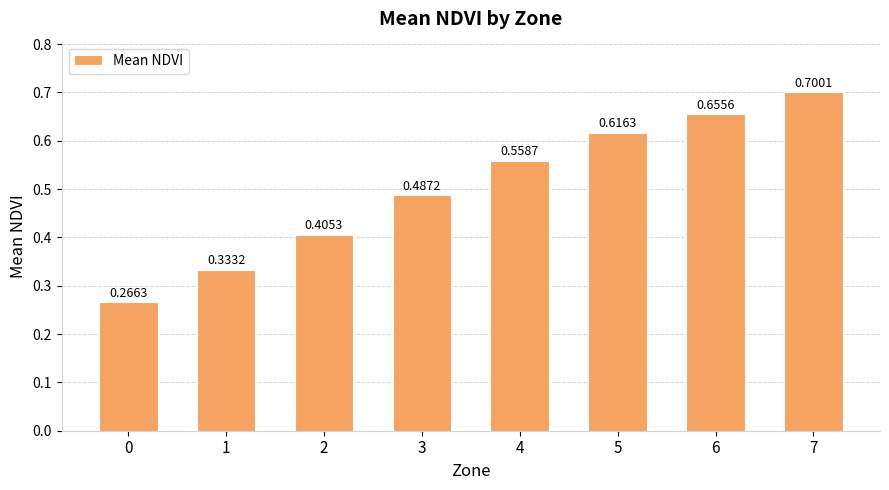

What is the sum of the values at 1 and 4?

0.9